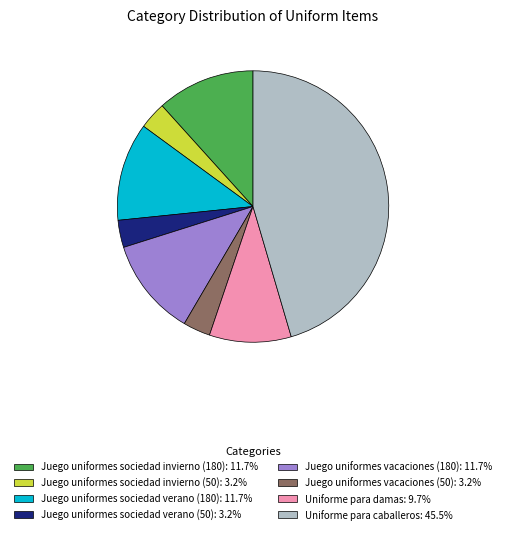

Is there a majority slice in this chart?

No